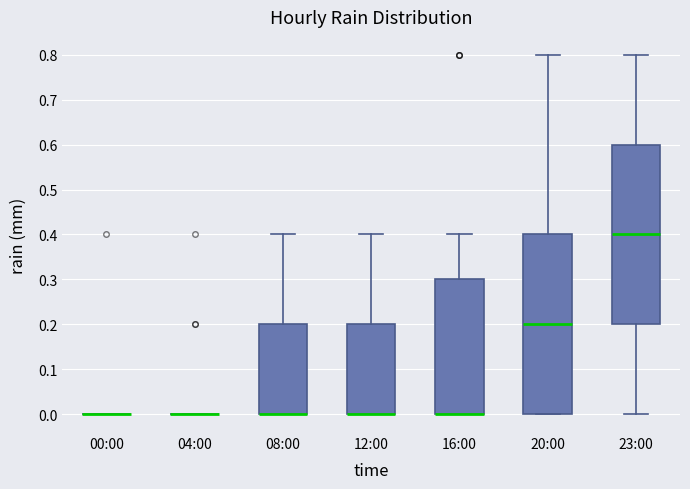

Reading left to right, transcribe this box plot: for each box, give where its median line is, the range the box spans, and where its two whiskers end, as read against the y-axis. The values are not printed on the chart, so give them approximately, as read against the axis.

00:00: box collapsed to a line at 0.0, whiskers 0.0 to 0.0
04:00: box collapsed to a line at 0.0, whiskers 0.0 to 0.0
08:00: median 0.0 (drawn on the box's lower edge), box 0.0 to 0.2, whiskers 0.0 to 0.4
12:00: median 0.0 (drawn on the box's lower edge), box 0.0 to 0.2, whiskers 0.0 to 0.4
16:00: median 0.0 (drawn on the box's lower edge), box 0.0 to 0.3, whiskers 0.0 to 0.4
20:00: median 0.2, box 0.0 to 0.4, whiskers 0.0 to 0.8
23:00: median 0.4, box 0.2 to 0.6, whiskers 0.0 to 0.8